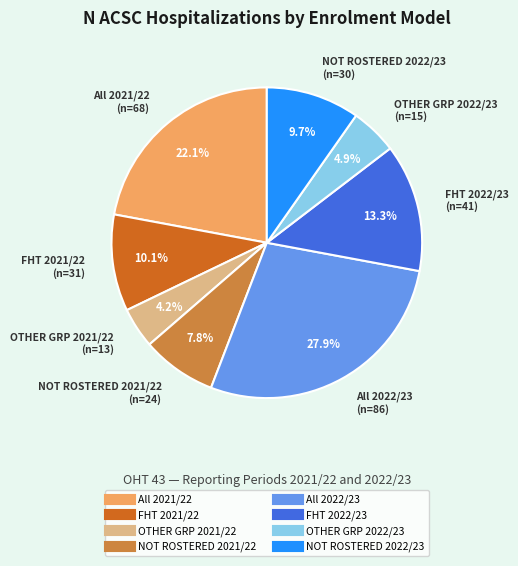

Is OTHER GRP 2021/22 the majority of the pie?

No